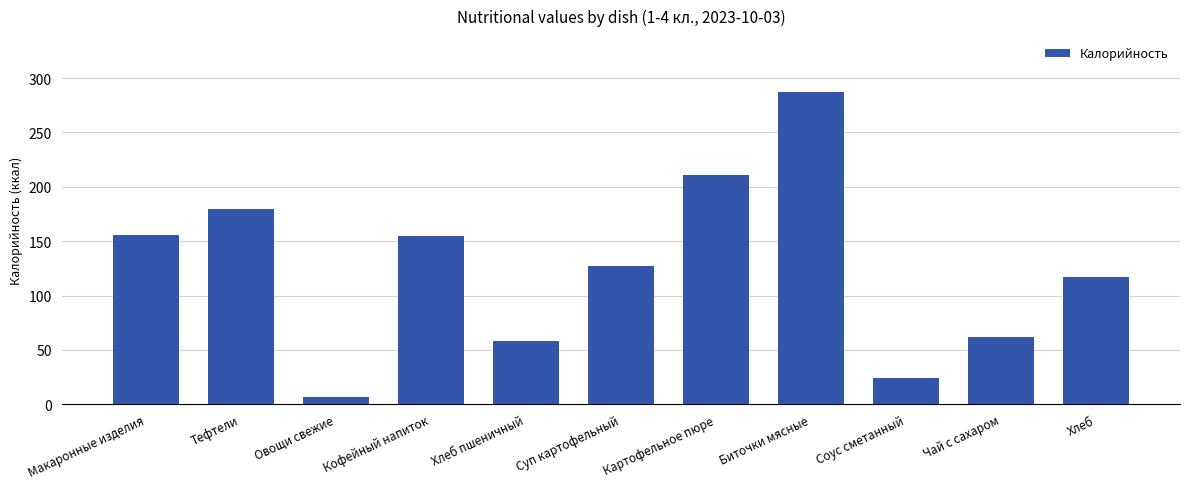

True or false: the data shows 62.0 at Чай с сахаром.

True